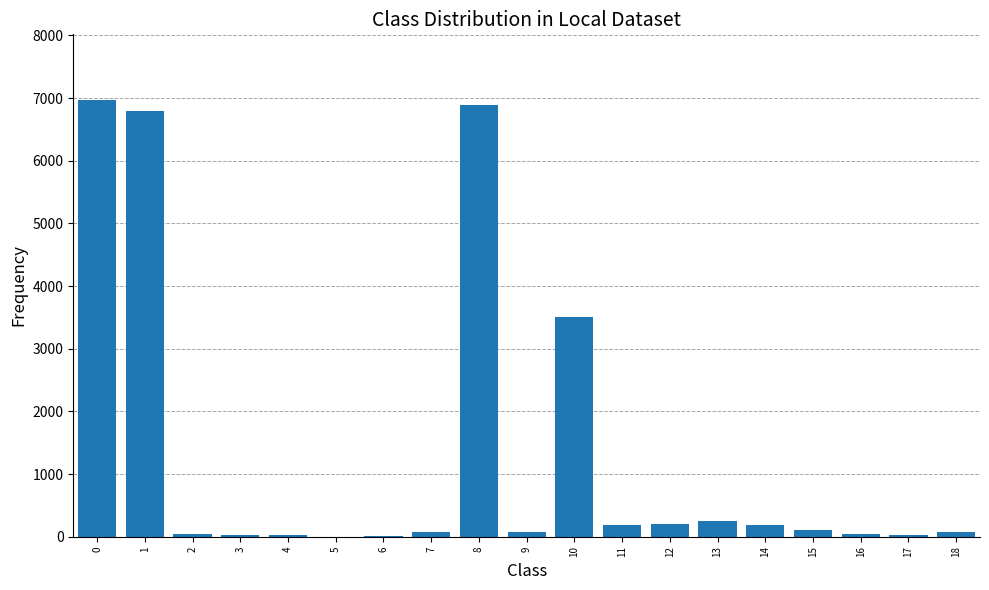

True or false: the data shows 185 at 14.

True